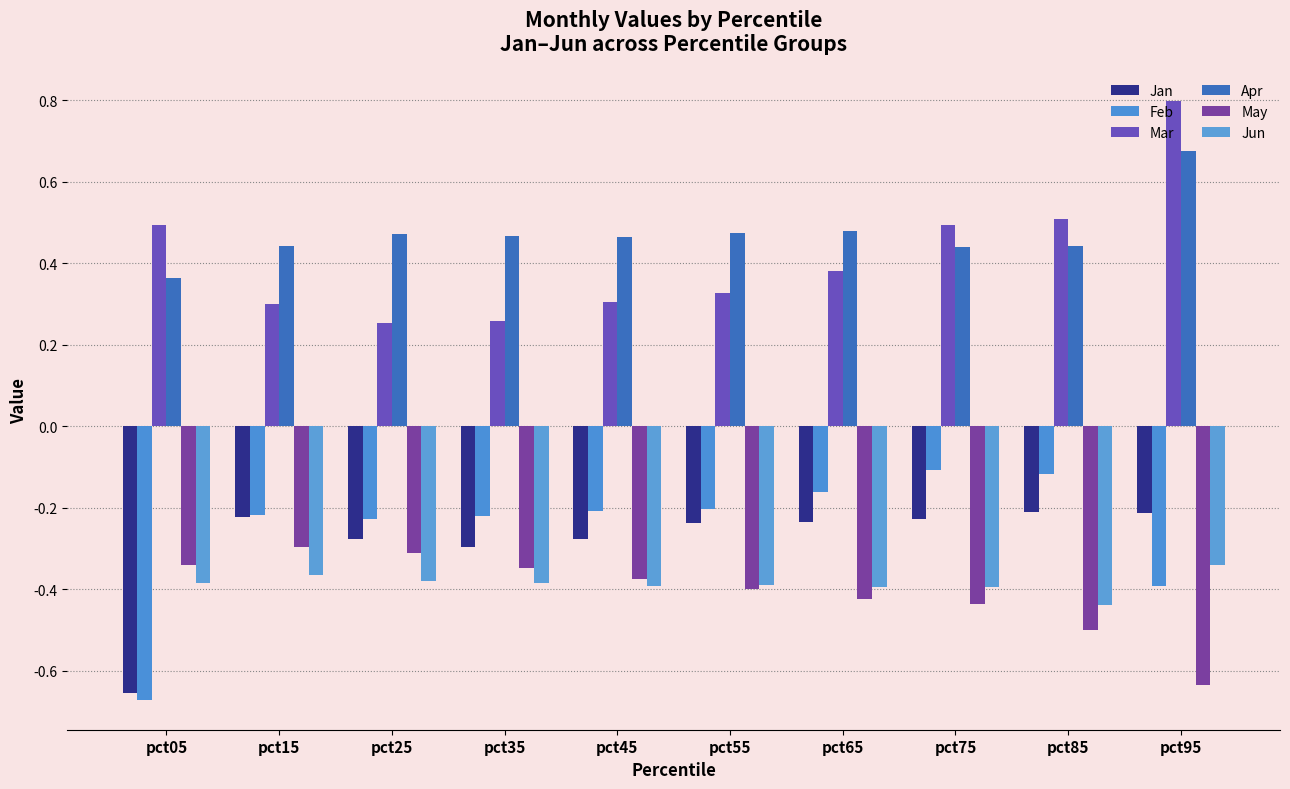

Which series has the largest range (max minus min)?

Feb